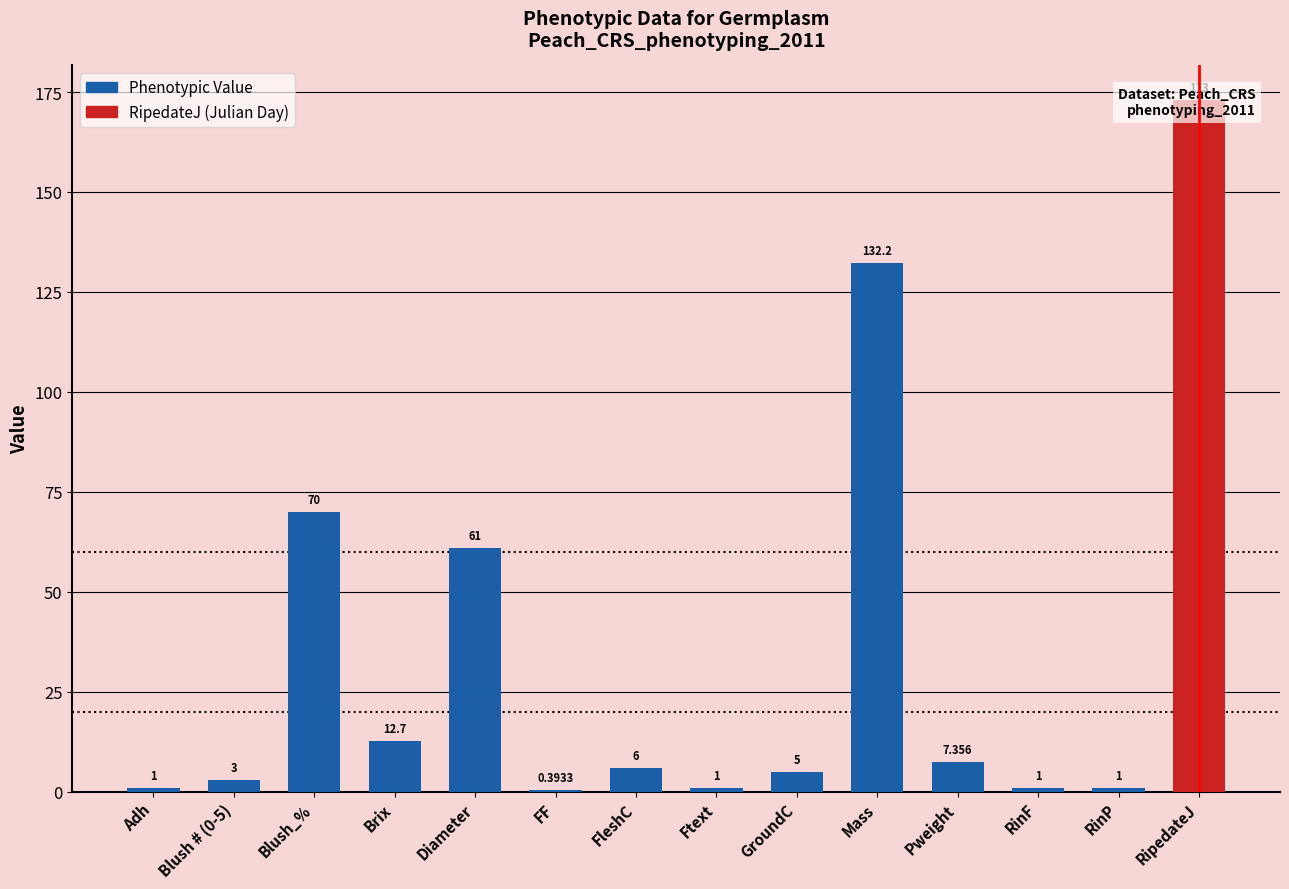

What is the label of the 13th bar from the left?

RinP